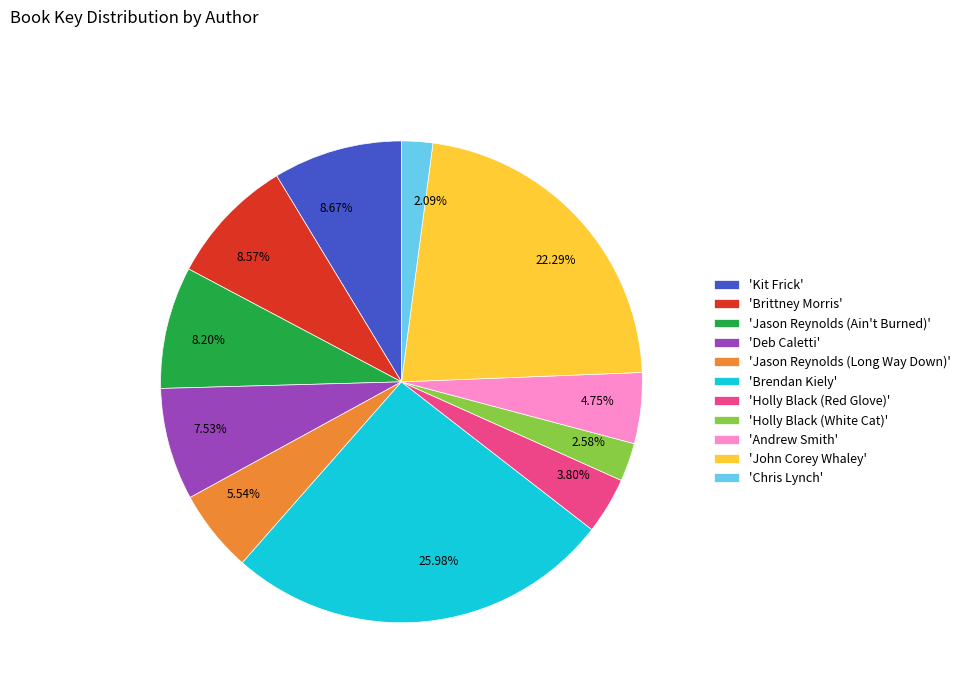

How many slices are in this pie chart?

11